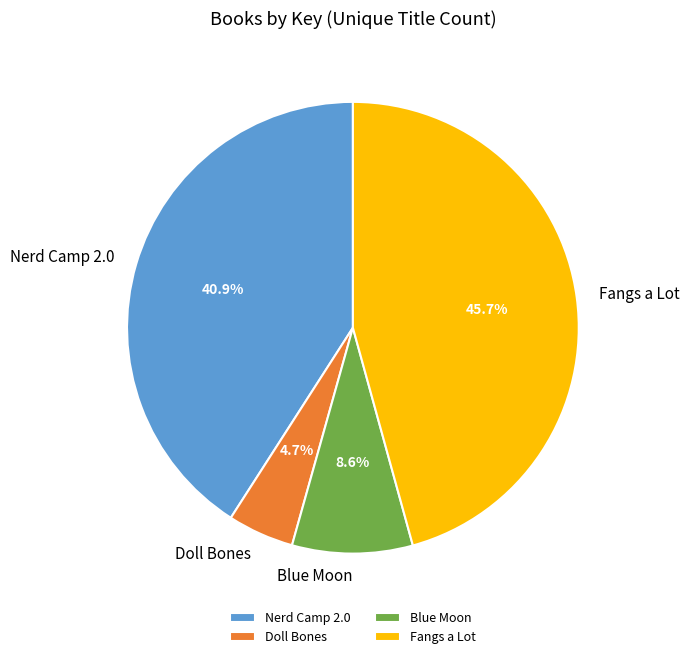

To the nearest percent, what is the combined percentage of Doll Bones and Blue Moon?

13%